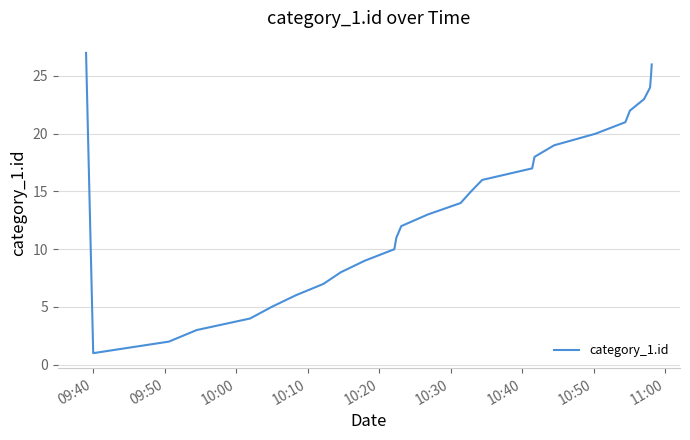

What is the difference between the maximum and minimum values?

26